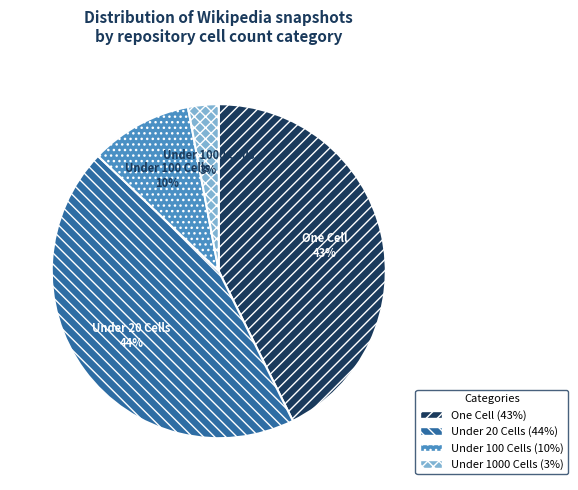

The Under 20 Cells slice represents 59% of the pie. True or false?

False